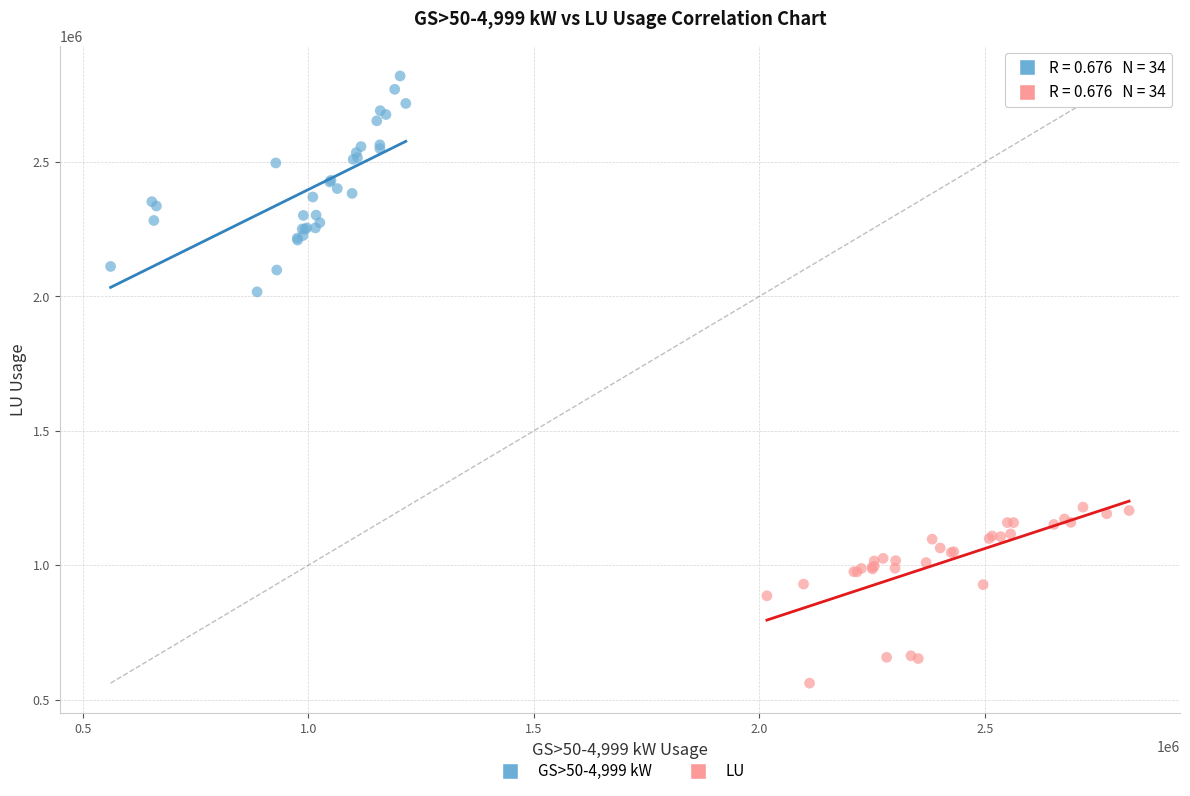

Which series reaches the minimum Y coordinate?

LU